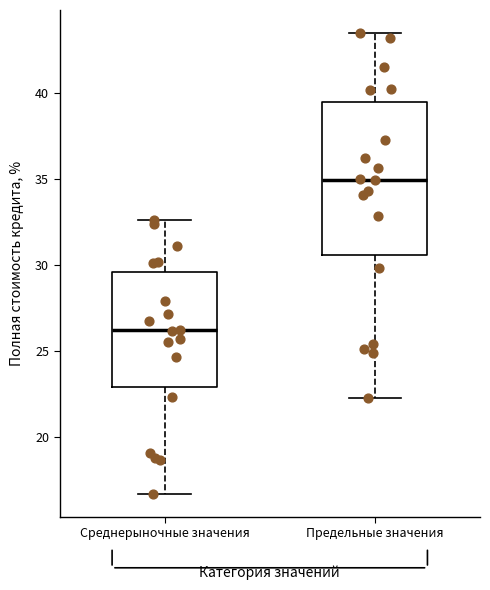

Reading left to right, transcribe this box plot: for each box, give where its median line is, the range the box spans, and where its two whiskers end, as read against the y-axis. The values are not printed on the chart, so give them approximately, as read against the axis.

Среднерыночные значения: median 26.0, box 23.0 to 29.5, whiskers 16.5 to 32.5
Предельные значения: median 35.0, box 30.5 to 39.5, whiskers 22.5 to 43.5